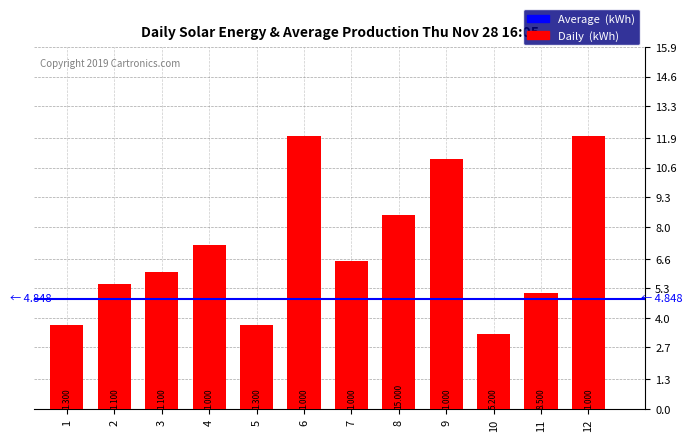

What is the difference between the maximum and second lowest values?

8.3